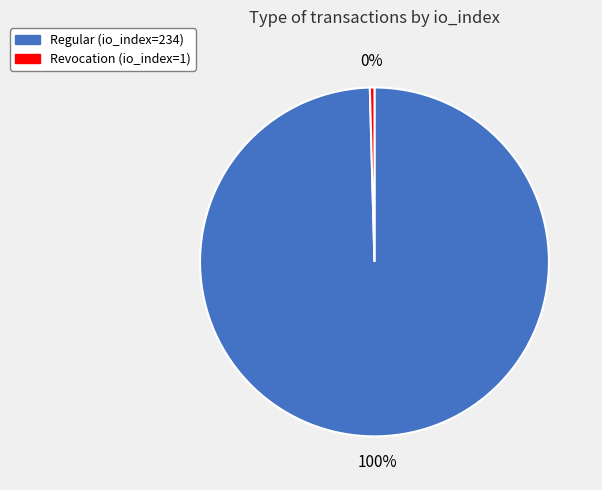

True or false: Regular (io_index=234) accounts for 100% of the total.

True